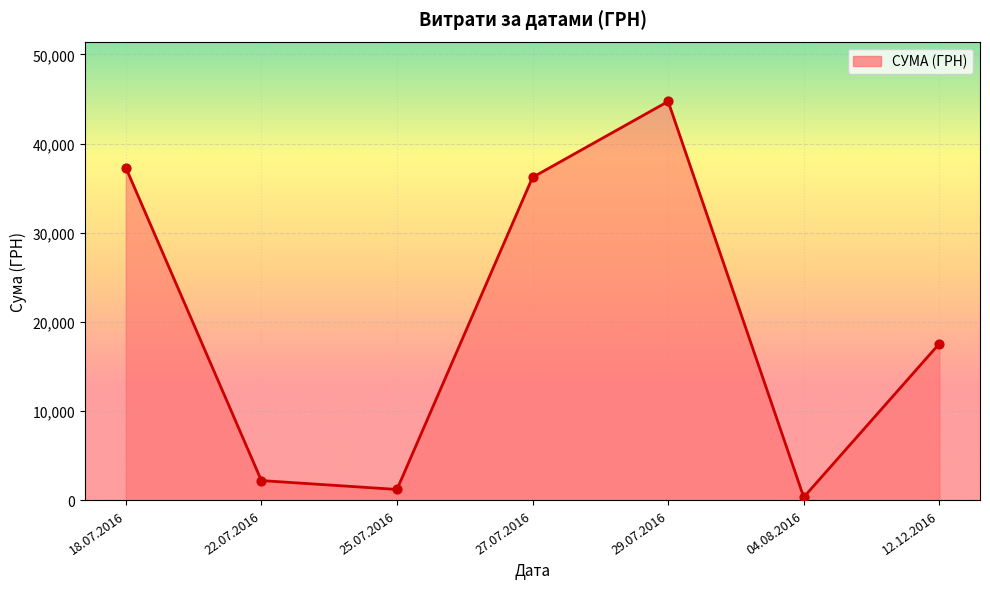

What is the change in value from 29.07.2016 to 12.12.2016?

-27182.5